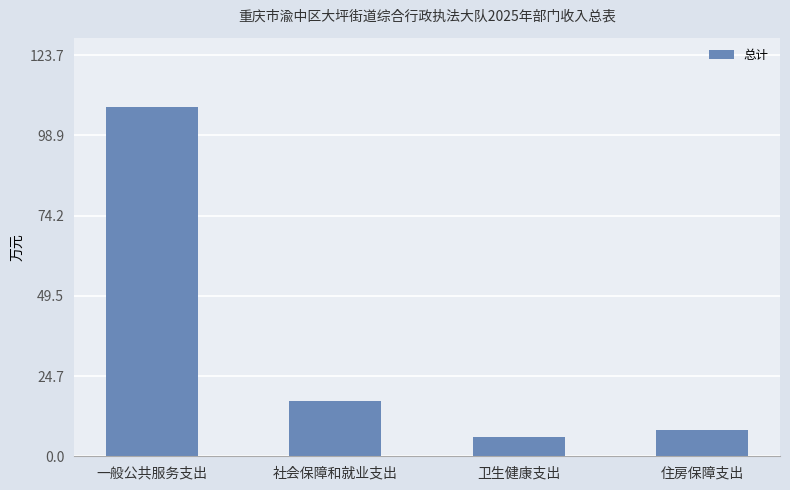

Rank the categories by value from lowest to highest.

卫生健康支出, 住房保障支出, 社会保障和就业支出, 一般公共服务支出